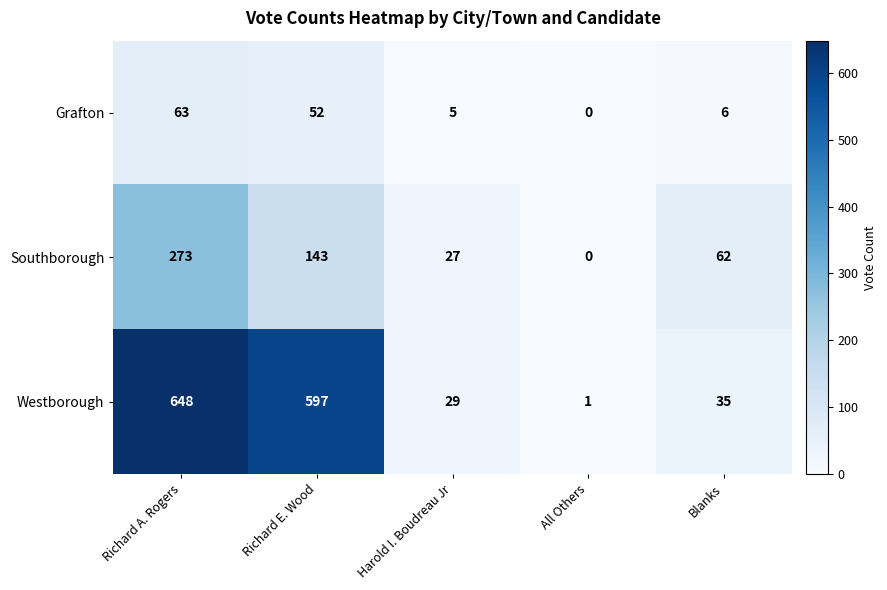

At which label does Southborough first exceed 62?

Richard A. Rogers